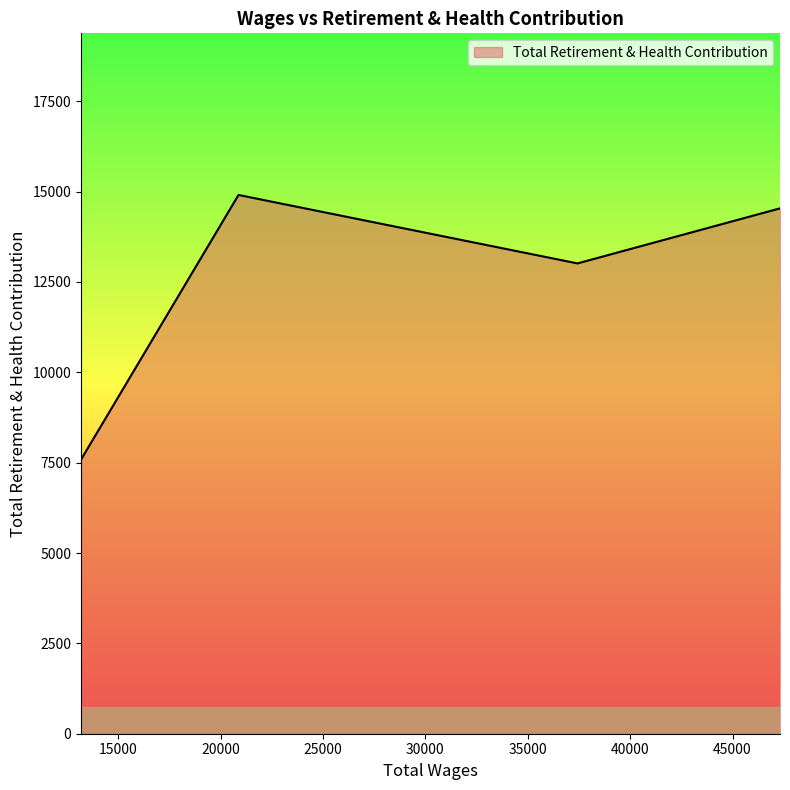

How many interior local valleys (lower than both neighbors) does the data have?

1